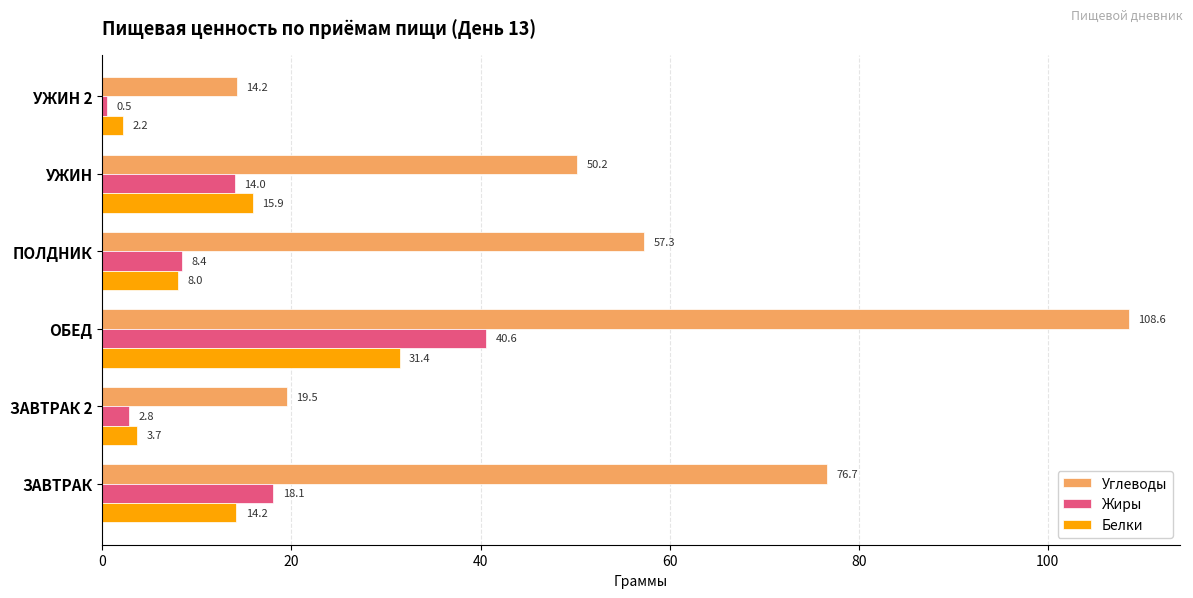

What is the average value of the Белки series?

12.6